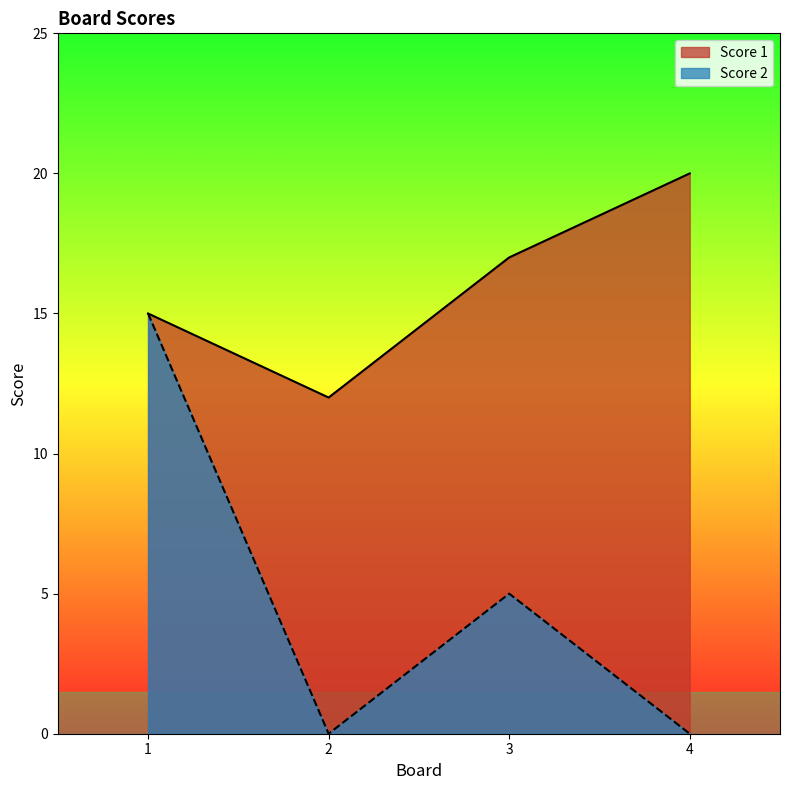

At which category does Score 2 reach its first local peak?

3